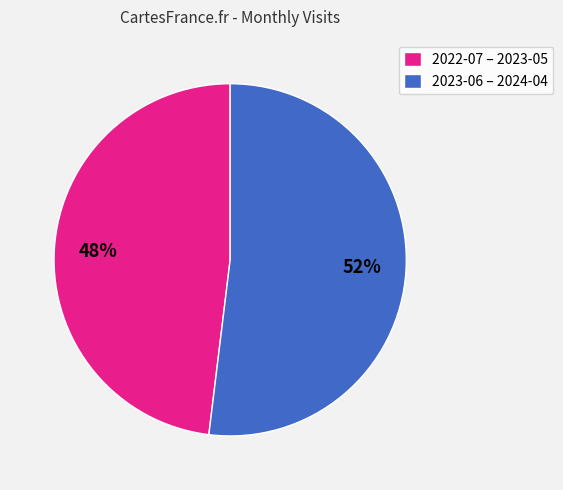

What percentage is the 2023-06 – 2024-04 slice, to the nearest percent?

52%